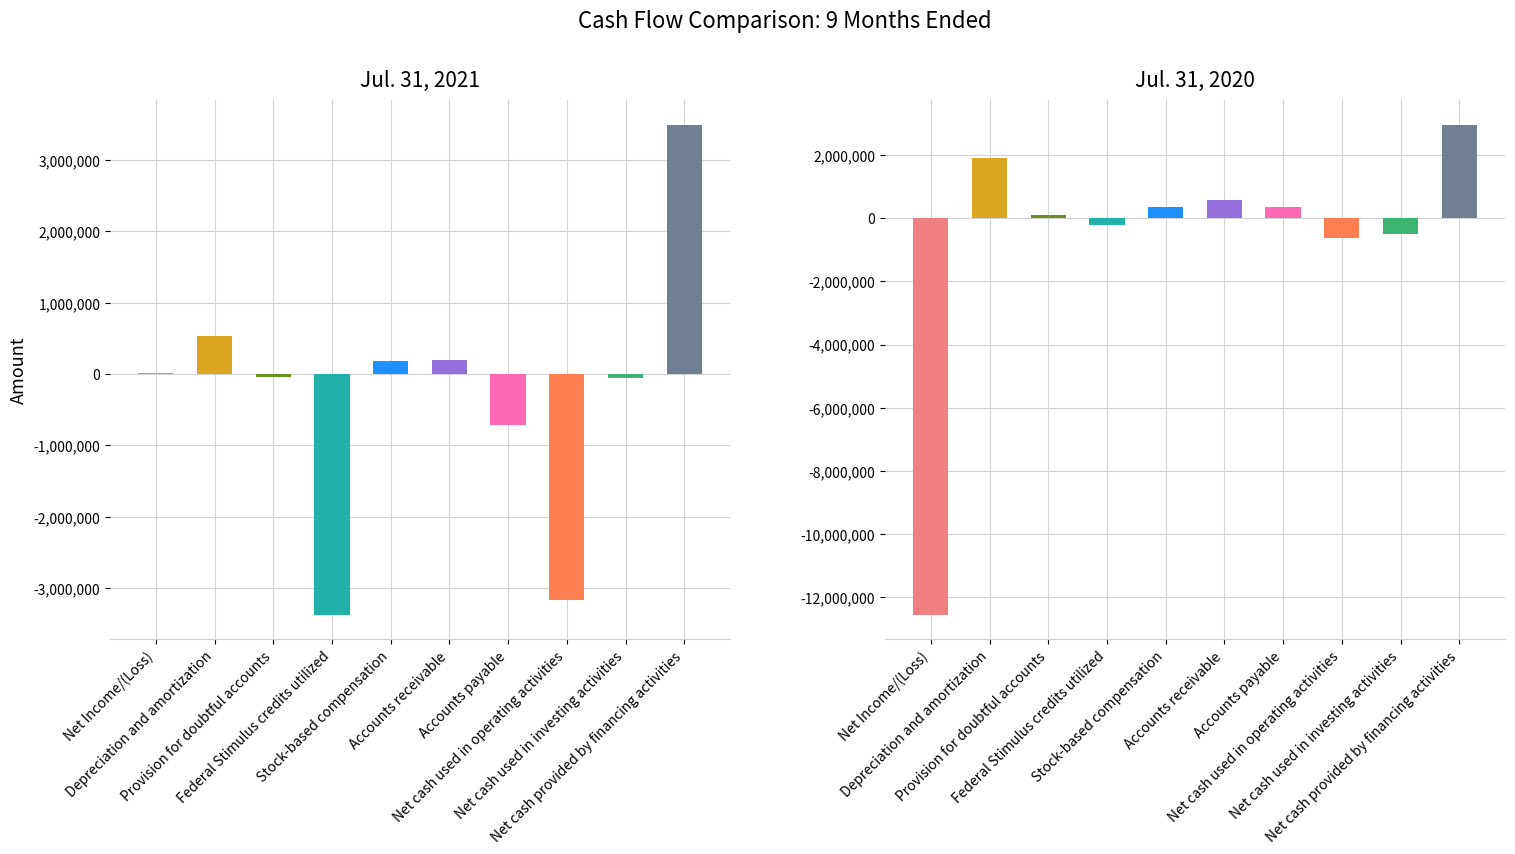

What is the label of the 2nd bar from the right?

Net cash used in investing activities